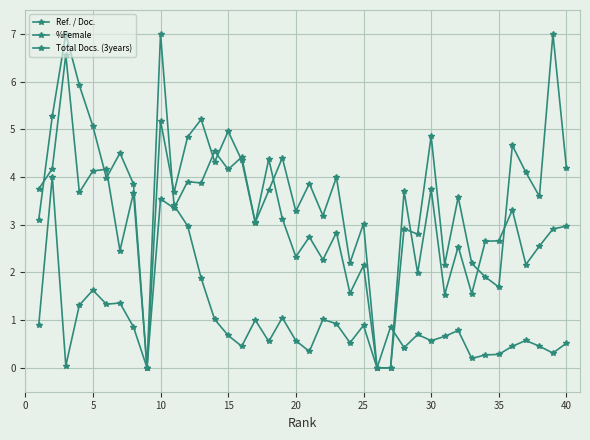

What is the difference between the maximum and minimum values in the Total Docs. (3years) series?

7.0